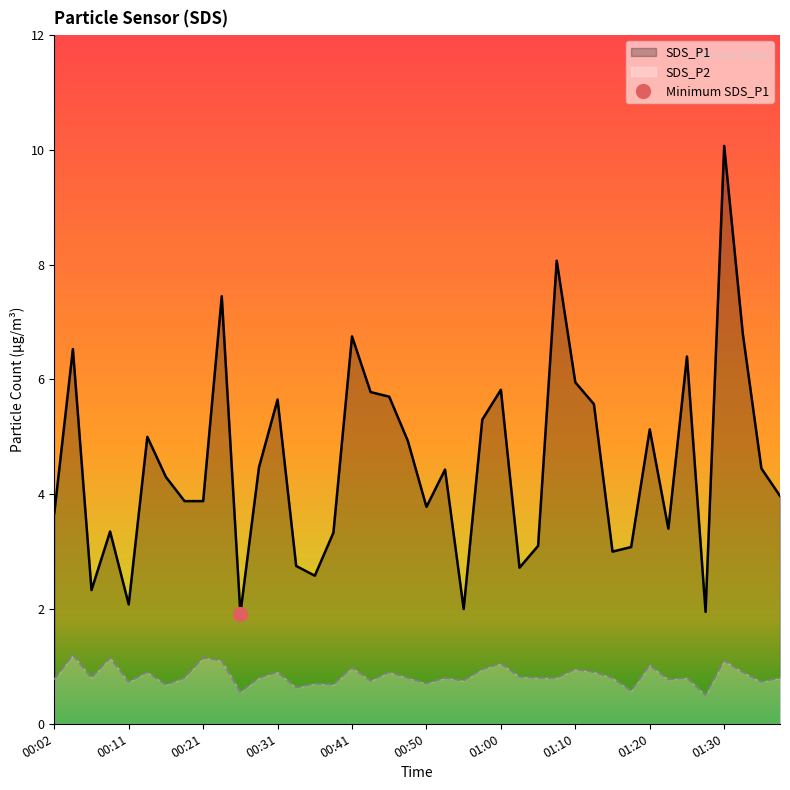

What is the sum of all SDS_P1 values?

181.3